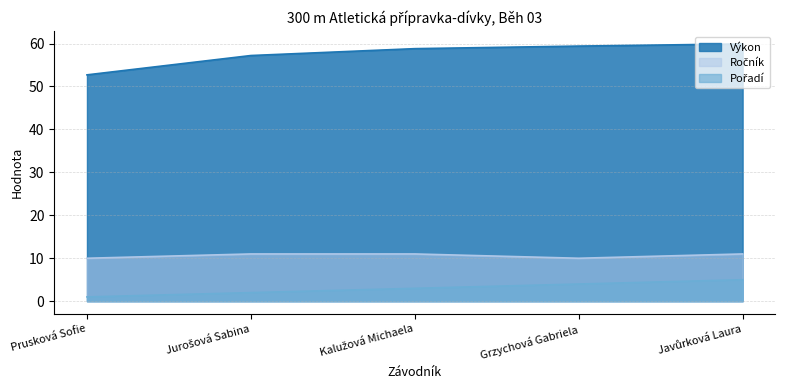

At which label does Pořadí reach its peak?

Javůrková Laura